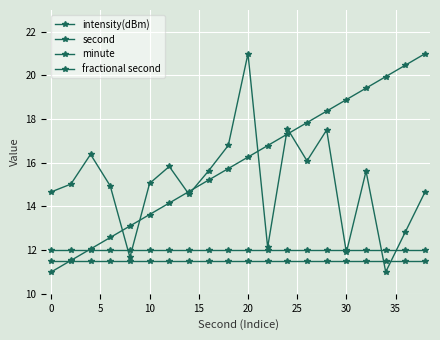

Reading left to right, list all the values displayed in this chart.

intensity(dBm): 14.7	15.0	16.4	14.9	11.7	15.1	15.8	14.6	15.6	16.8	21.0	12.1	17.6	16.1	17.5	11.9	15.6	11.0	12.8	14.7
second: 11.0	11.5	12.1	12.6	13.1	13.6	14.2	14.7	15.2	15.7	16.3	16.8	17.3	17.8	18.4	18.9	19.4	19.9	20.5	21.0
minute: 11.5	11.5	11.5	11.5	11.5	11.5	11.5	11.5	11.5	11.5	11.5	11.5	11.5	11.5	11.5	11.5	11.5	11.5	11.5	11.5
fractional second: 12.0	12.0	12.0	12.0	12.0	12.0	12.0	12.0	12.0	12.0	12.0	12.0	12.0	12.0	12.0	12.0	12.0	12.0	12.0	12.0